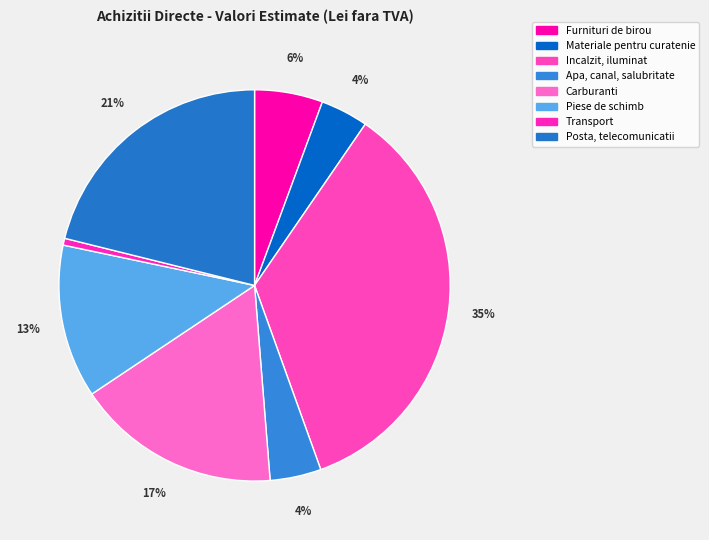

Does Transport account for over 50% of the chart?

No